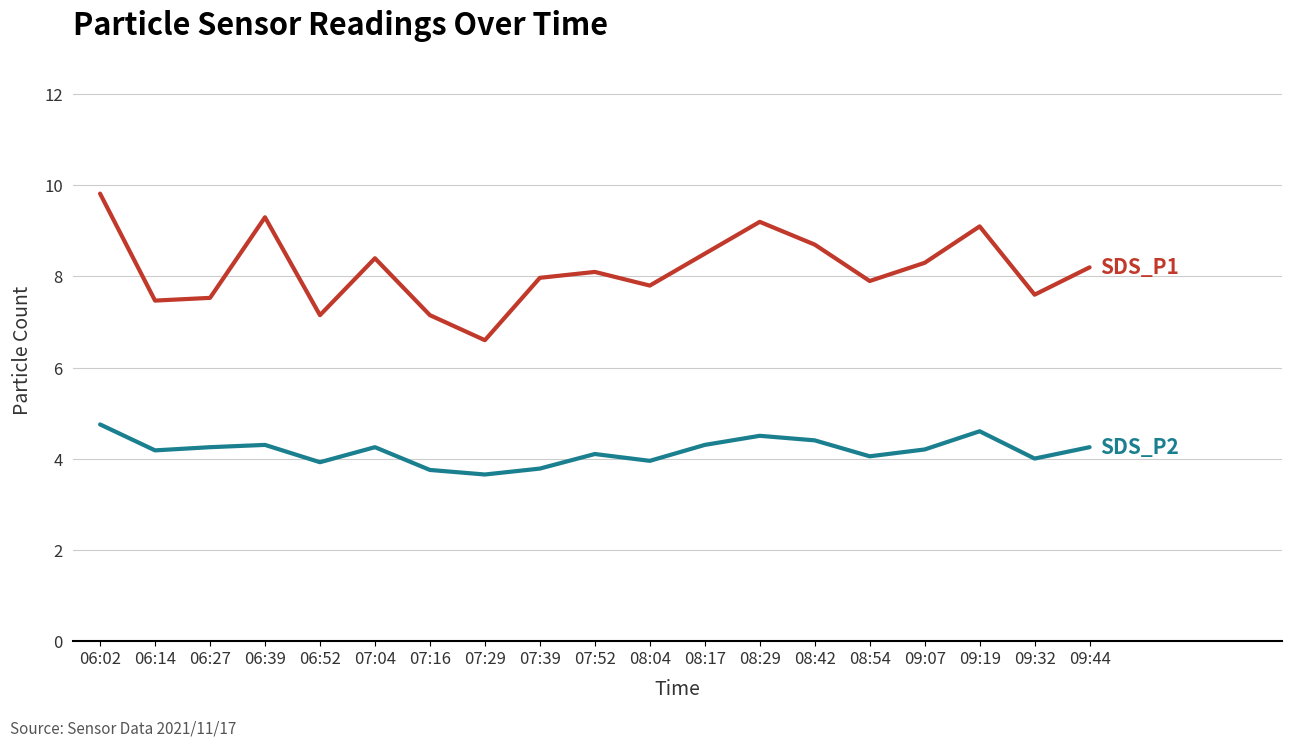

What is the total value across all series at 07:16?

10.9